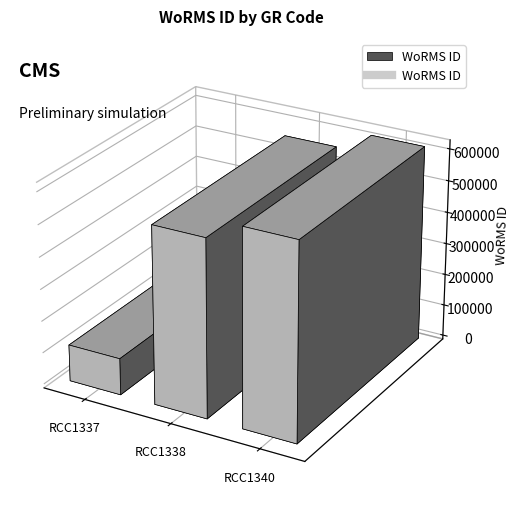

Does the chart display data point markers on the line(s)?

No